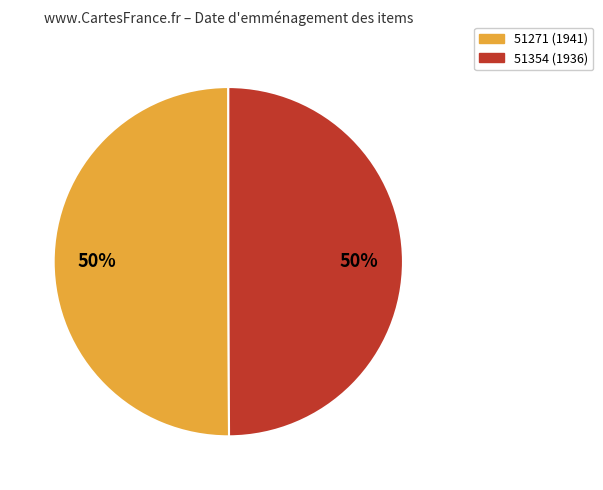

How many slices are in this pie chart?

2